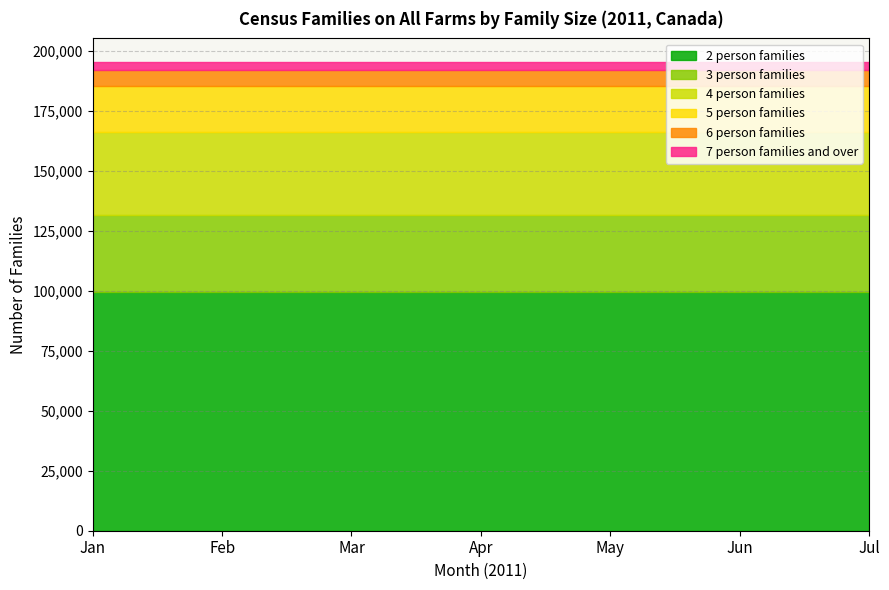

True or false: 4 person families and 5 person families cross at least once.

False